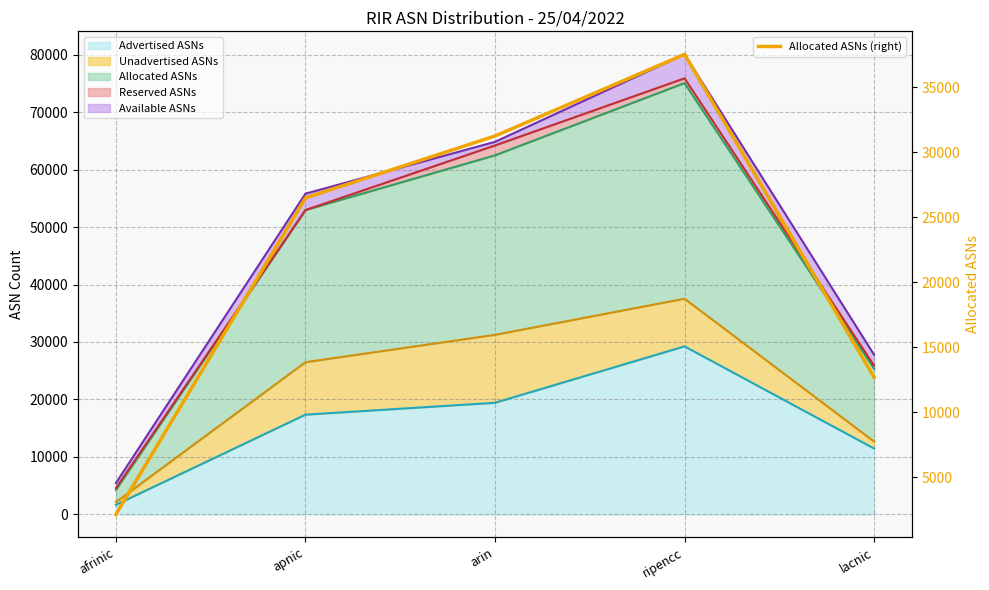

True or false: the data shows 2129 at afrinic.

True